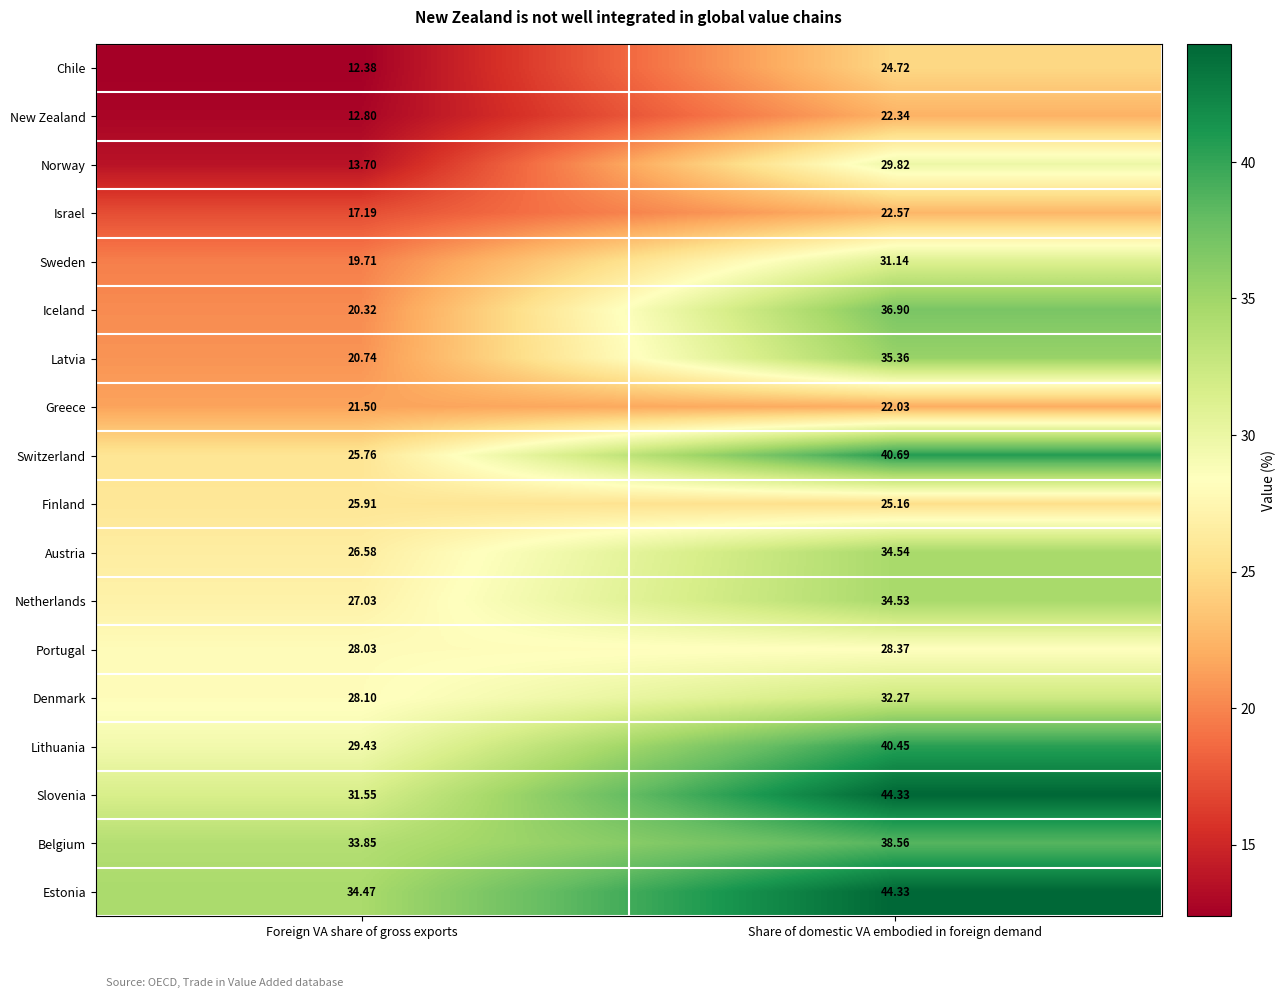

What is the smallest value displayed?

12.4